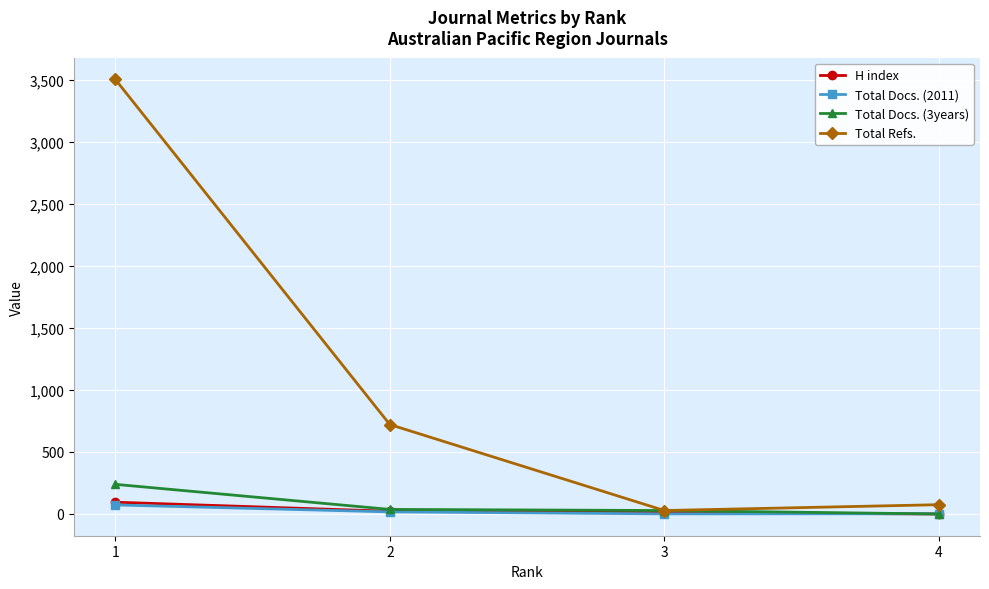

Read the Total Refs. value at 2, to the nearest 10.

720